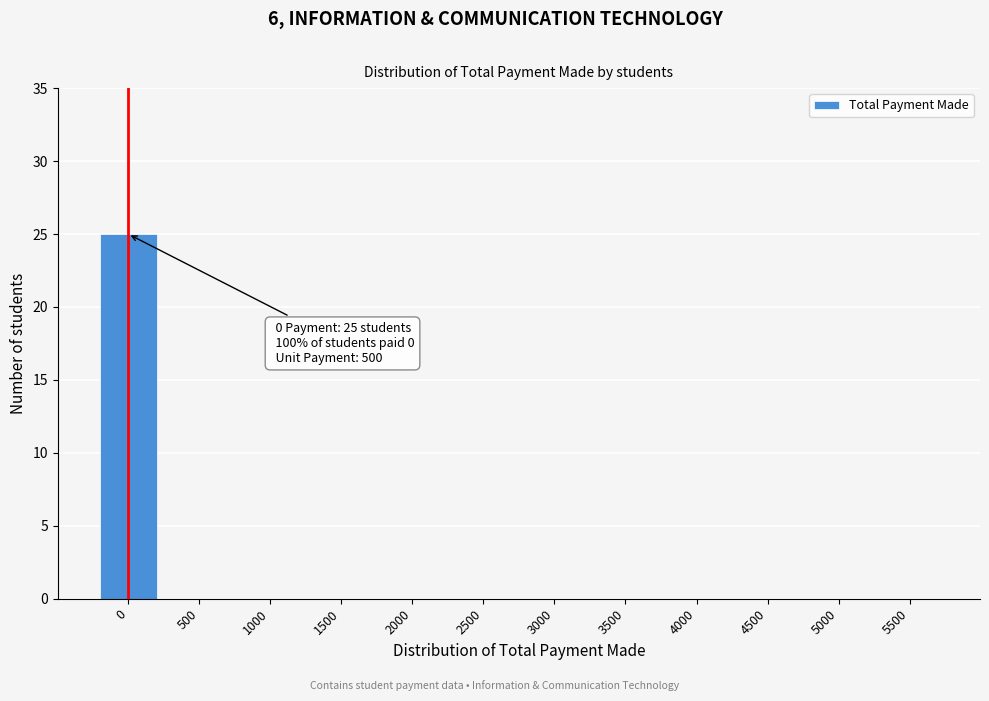

What is the sum of all values?

25